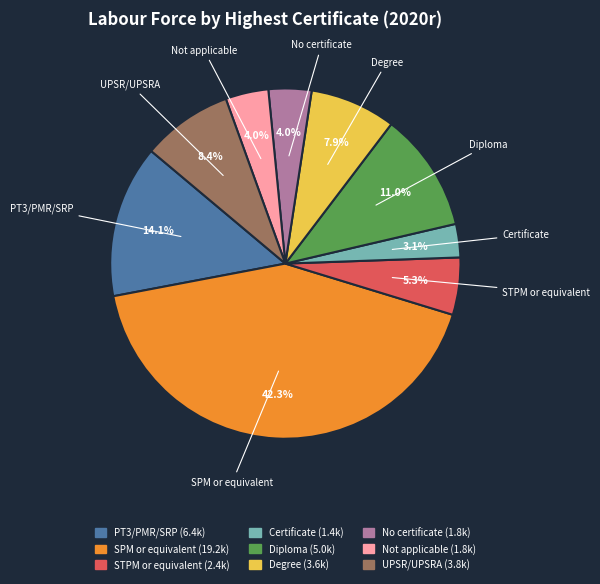

Is it true that PT3/PMR/SRP is 14% of the pie?

True